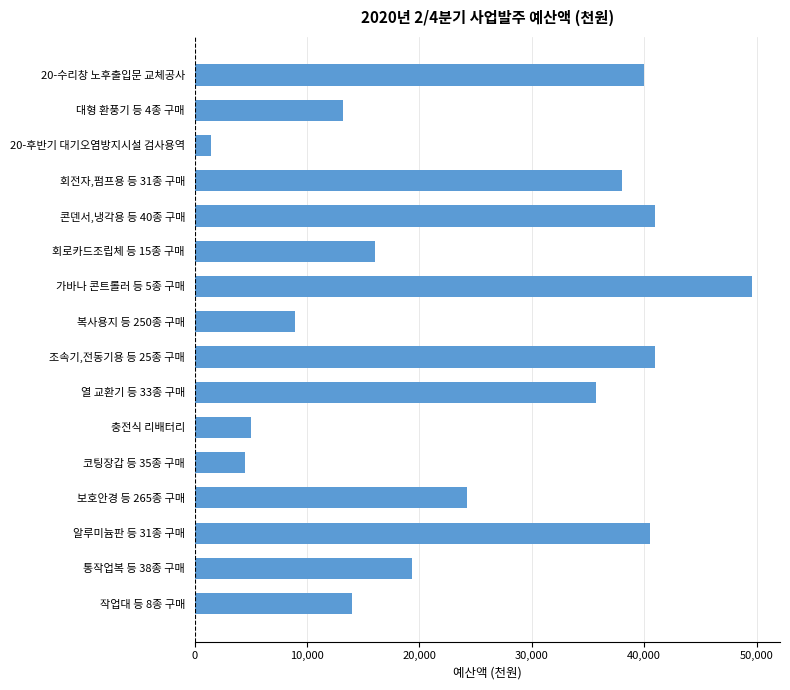

Reading top to bottom, what are all the values shown in this chart?

40000	13200	1446	38000	41000	16000	49600	8932	41000	35669	5000	4500	24271	40501	19311	14000